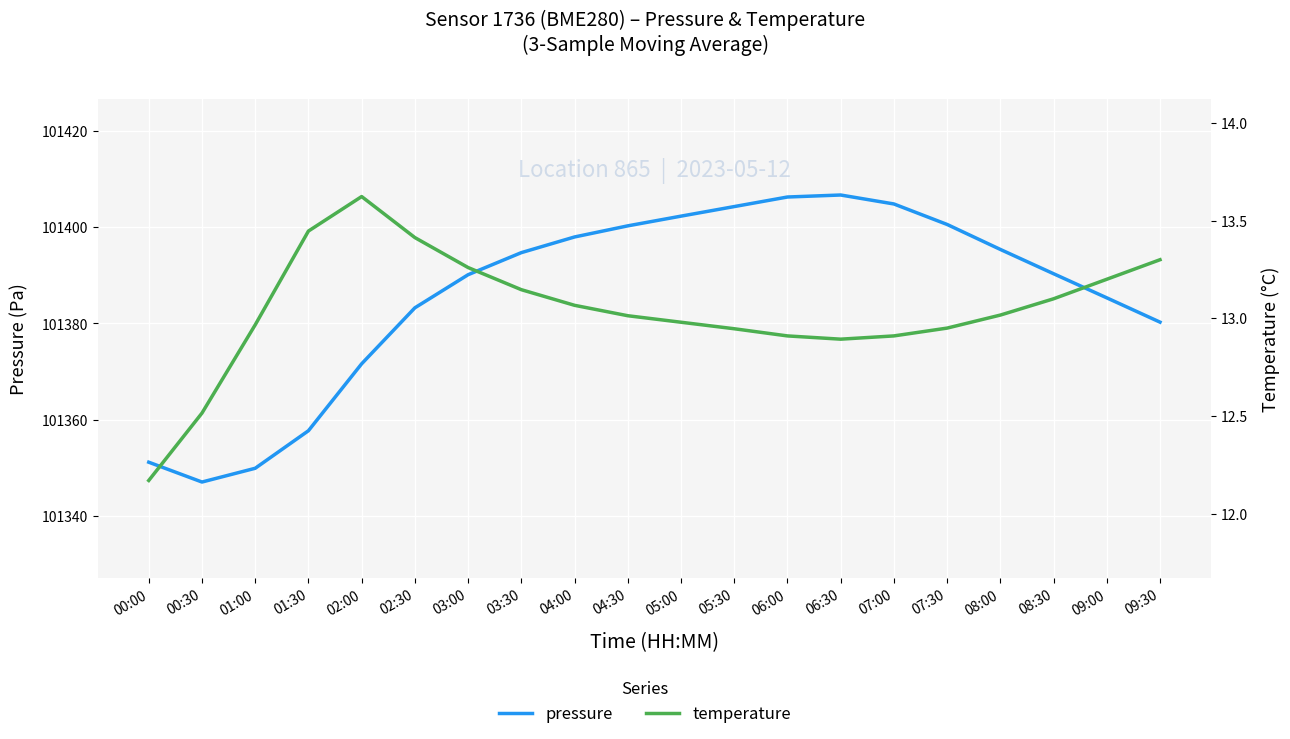

What is the difference between the maximum and minimum values in the pressure series?

59.7